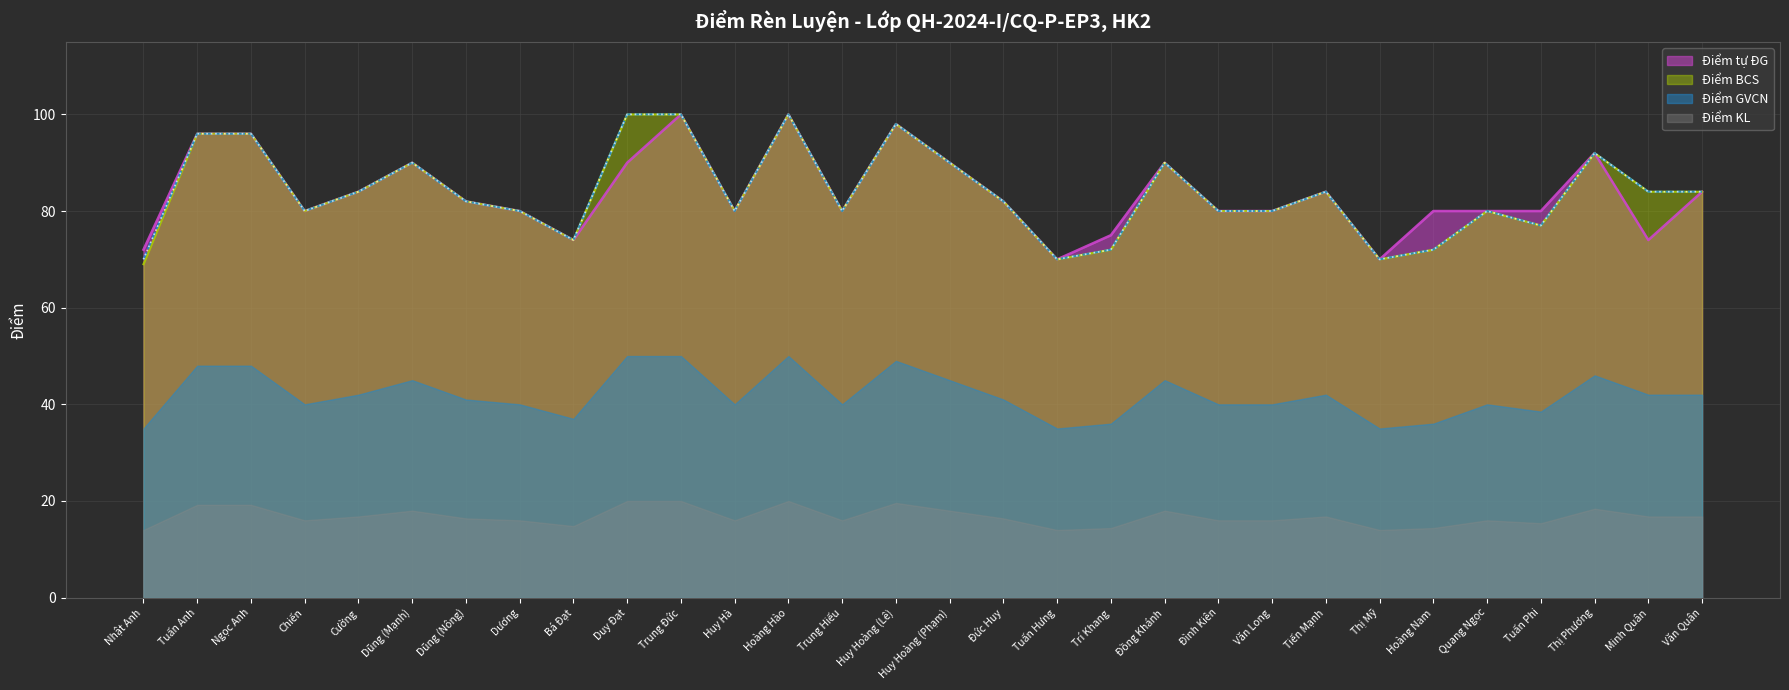

Which label corresponds to the largest value in the chart?

Trung Đức